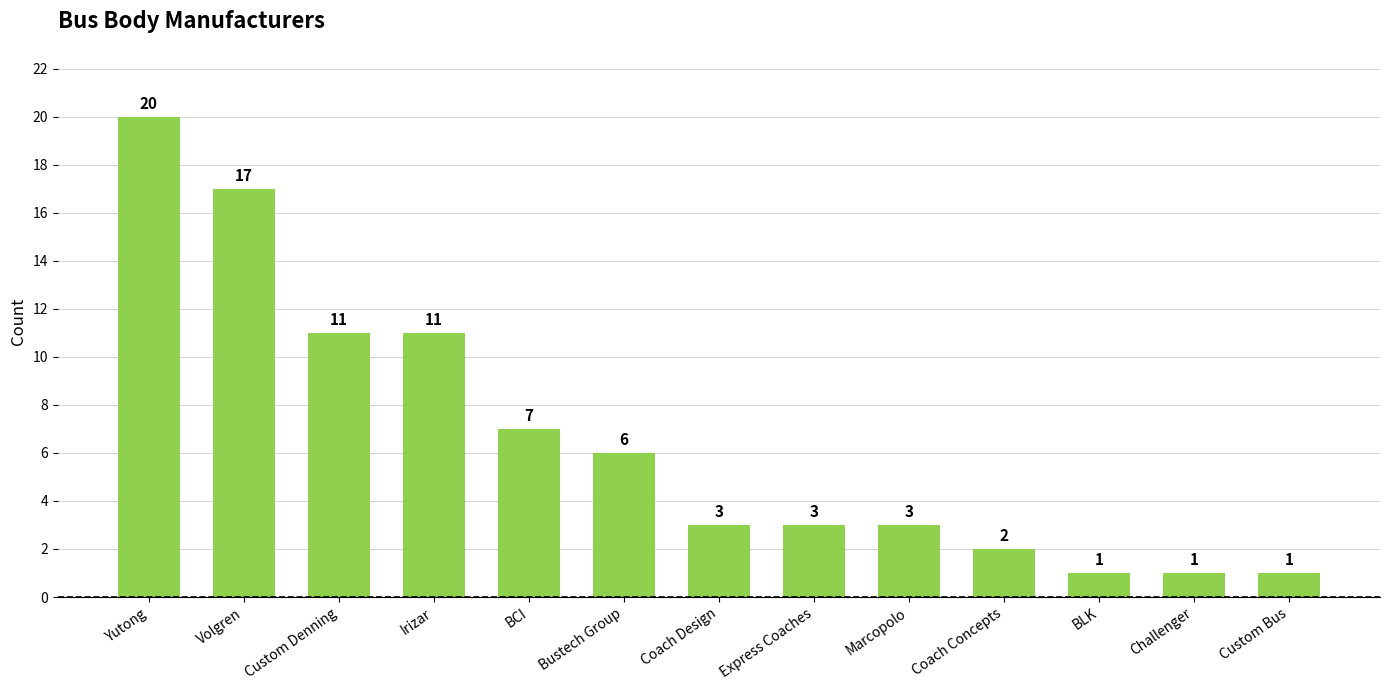

What is the value of the 7th bar from the left?

3